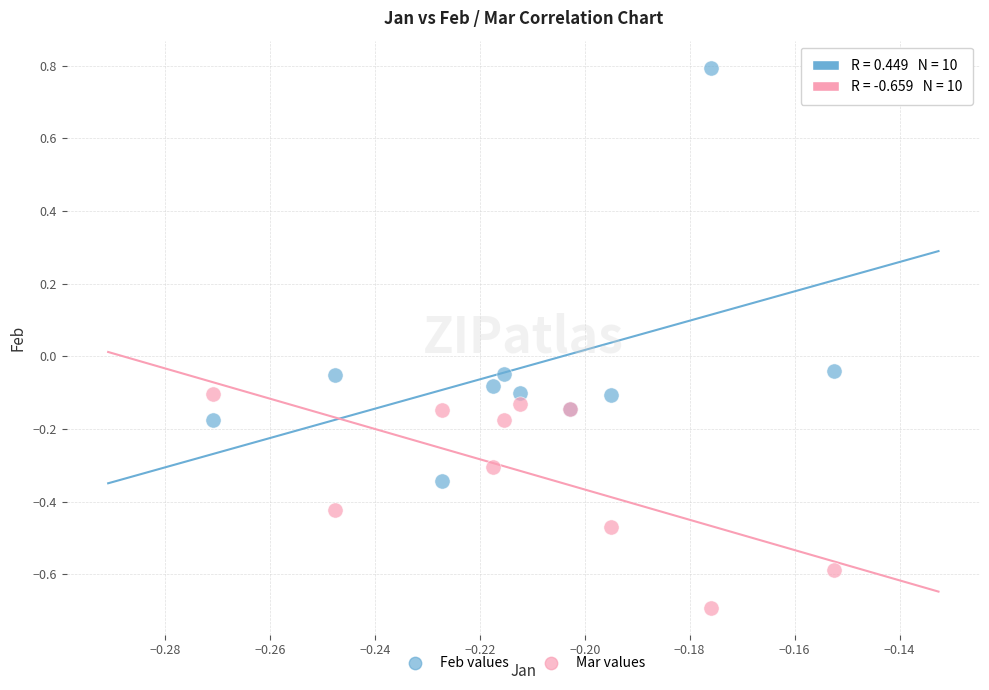

Which series contains the highest Y value?

Feb values